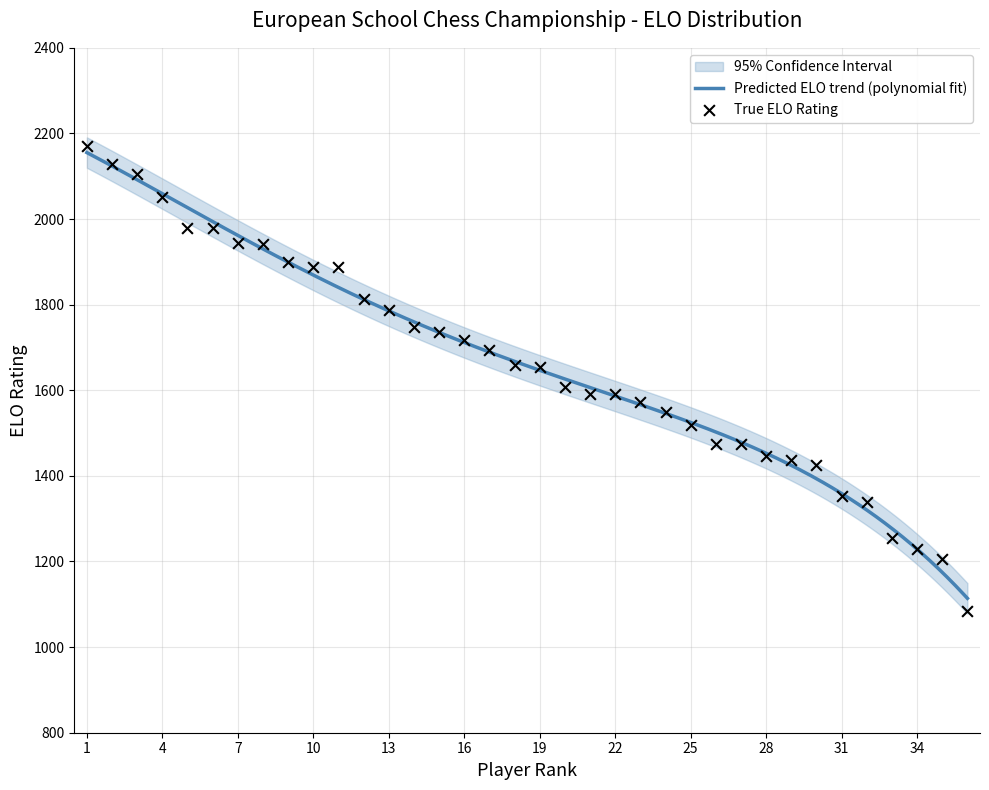

What is the change in value from 10 to 35?

-682